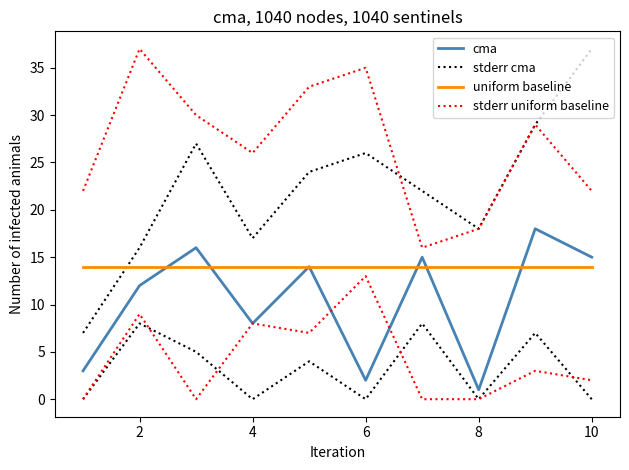

True or false: cma and stderr uniform baseline cross at least once.

False